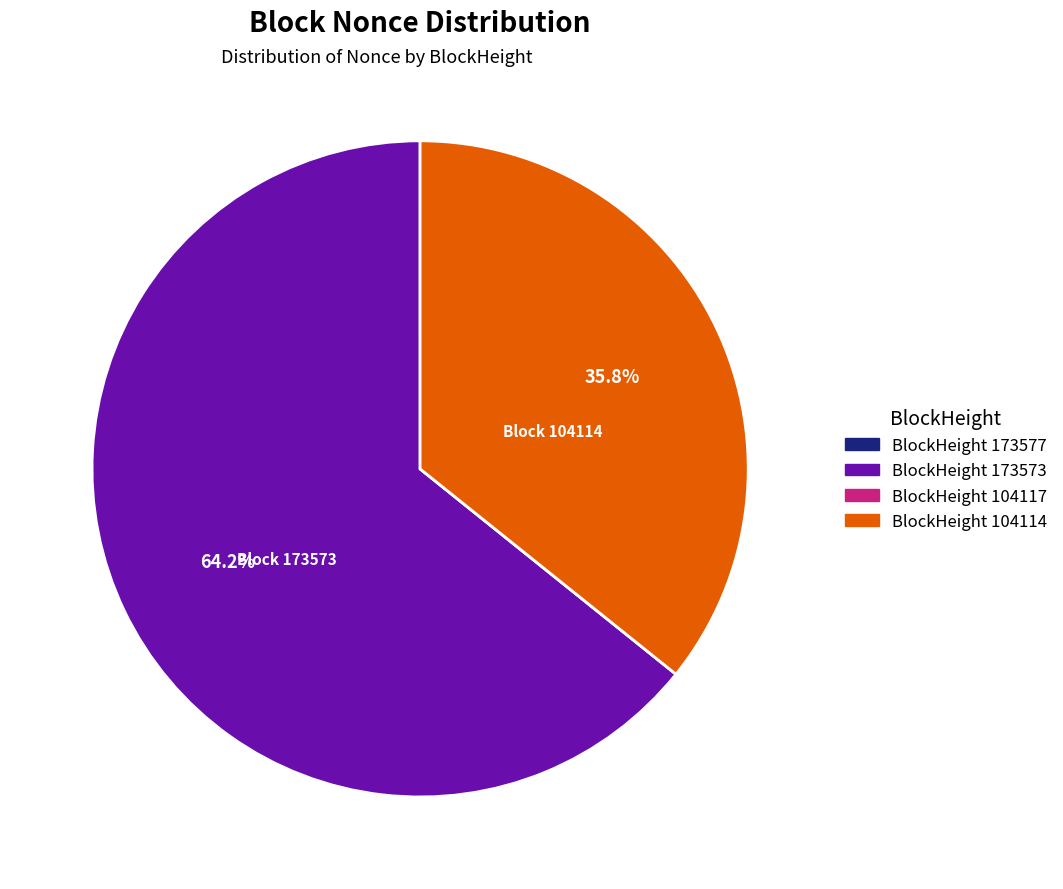

What is the largest slice in the pie chart?

BlockHeight 173573